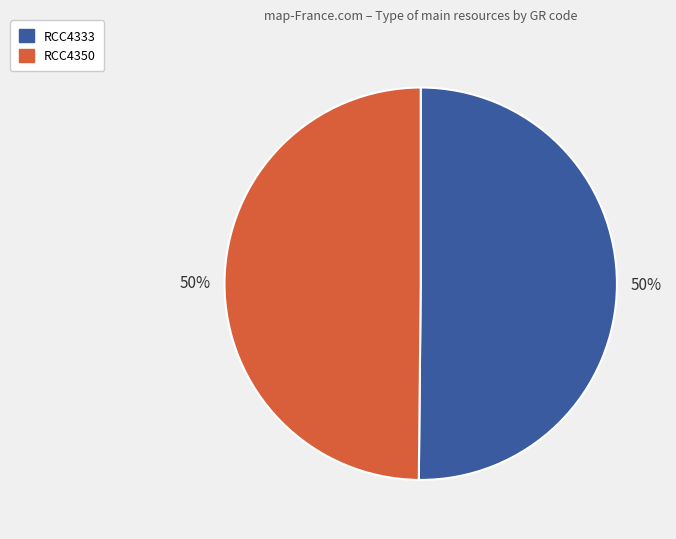

To the nearest percent, what percentage of the pie is RCC4333?

50%